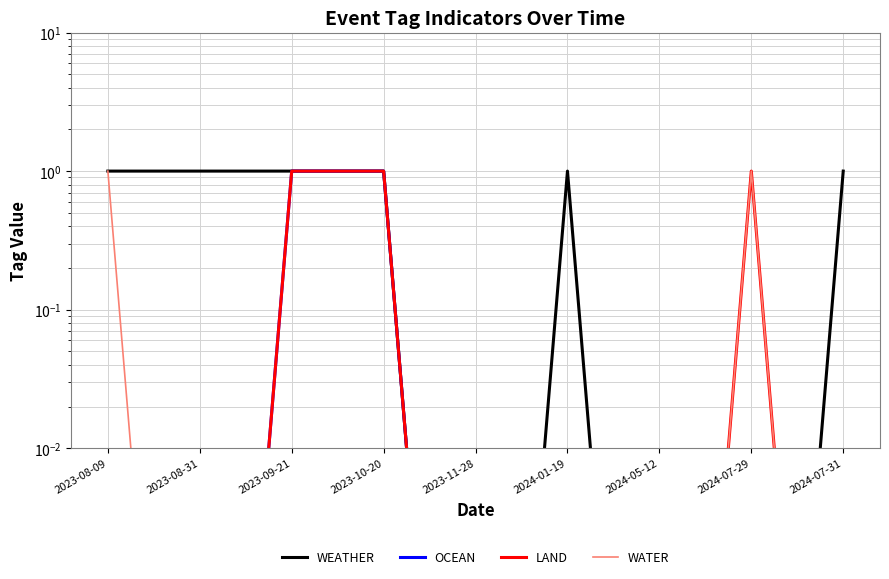

How many lines are shown in the chart?

4